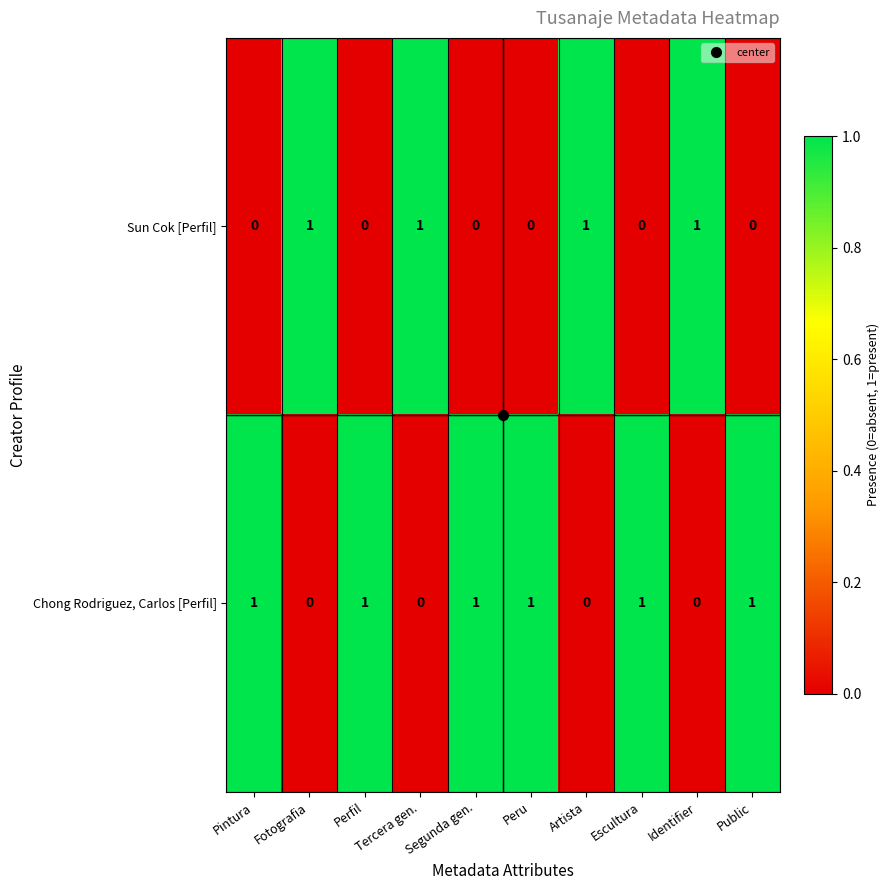

Count the Chong Rodriguez, Carlos [Perfil] values in the range 0 to 1.

10